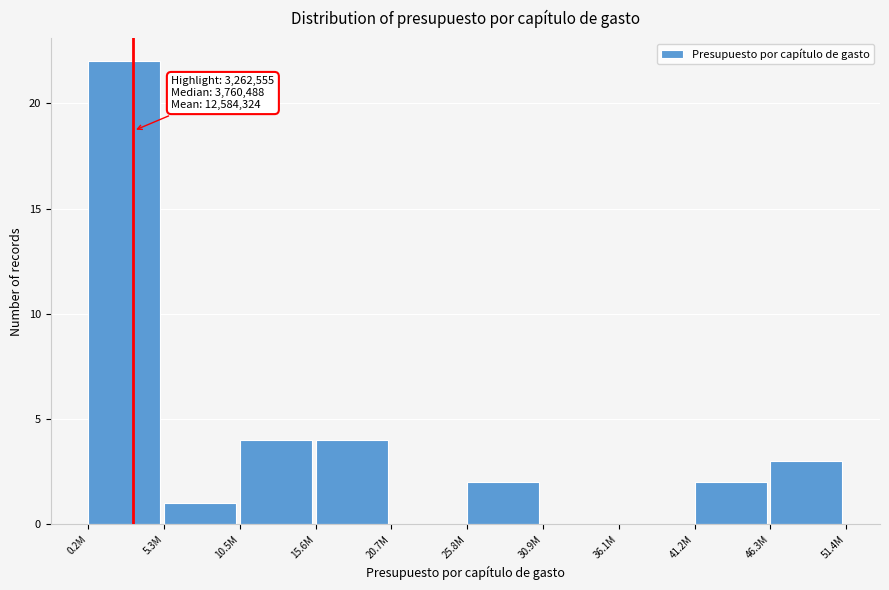

Reading left to right, what are all the values shown in this chart?

0.2M=22	5.3M=1	10.5M=4	15.6M=4	20.7M=0	25.8M=2	30.9M=0	36.1M=0	41.2M=2	46.3M=3